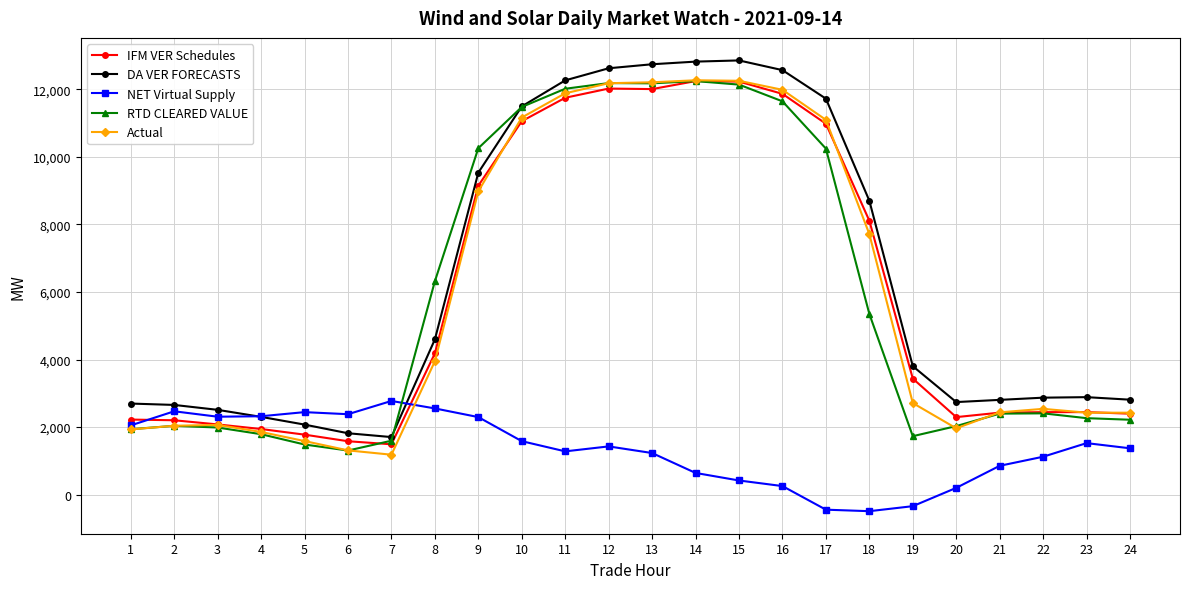

How many lines are shown in the chart?

5